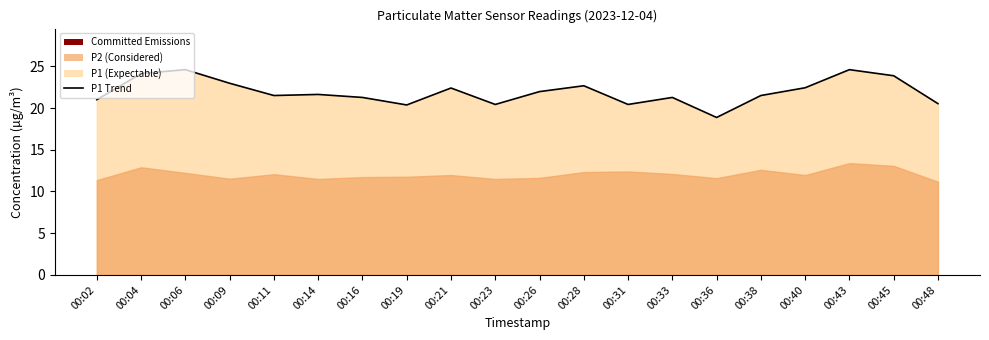

List the labels in order of value, smallest first.

00:36, 00:19, 00:23, 00:31, 00:48, 00:02, 00:16, 00:33, 00:11, 00:38, 00:14, 00:26, 00:21, 00:40, 00:28, 00:09, 00:45, 00:04, 00:06, 00:43